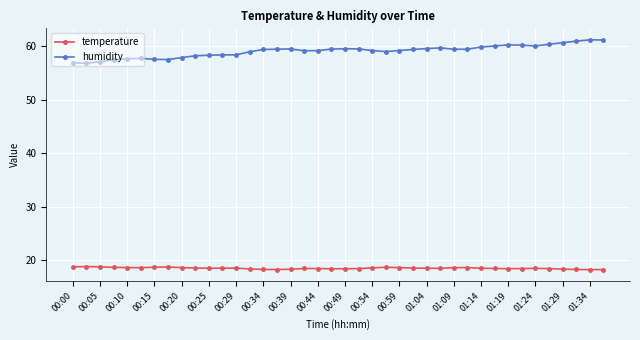

True or false: temperature and humidity intersect in this chart.

False